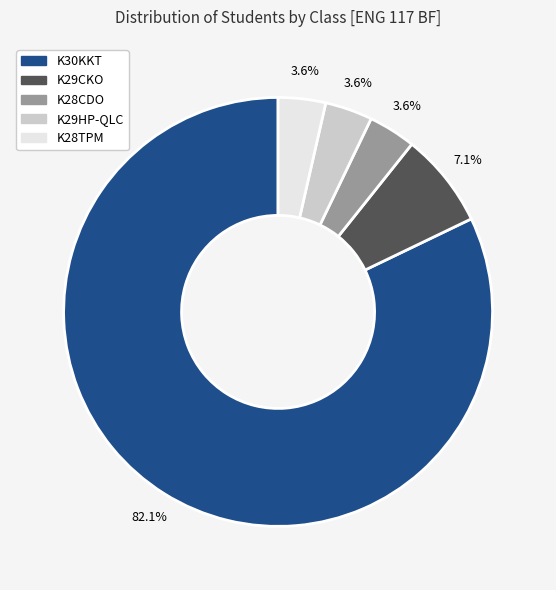

Which category has the biggest portion of the pie?

K30KKT